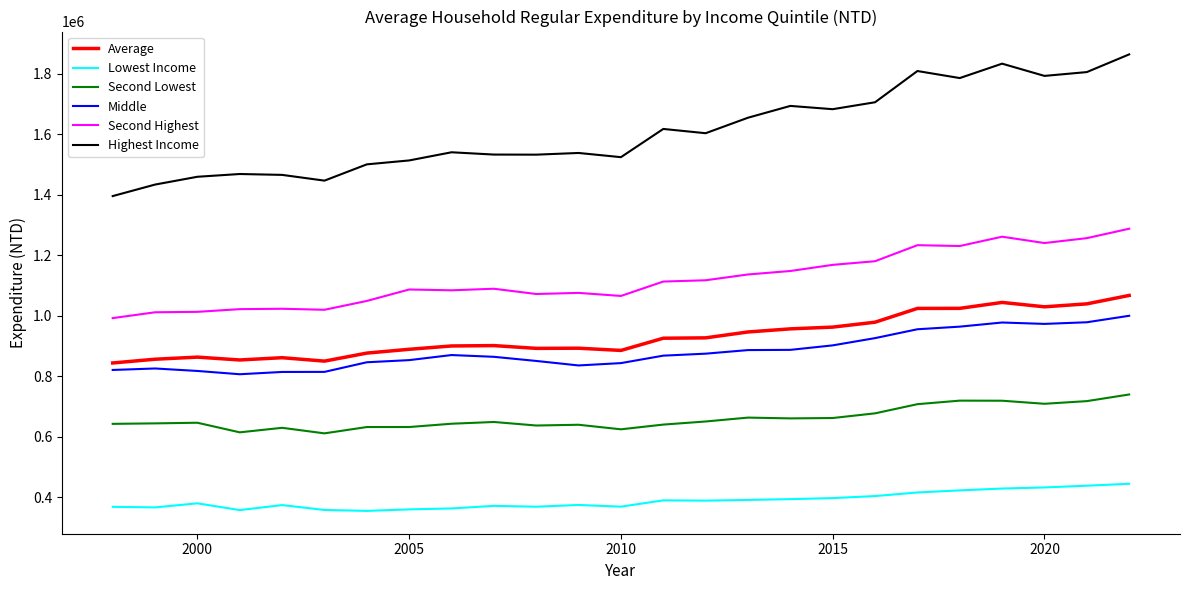

Which series has the largest range (max minus min)?

Highest Income